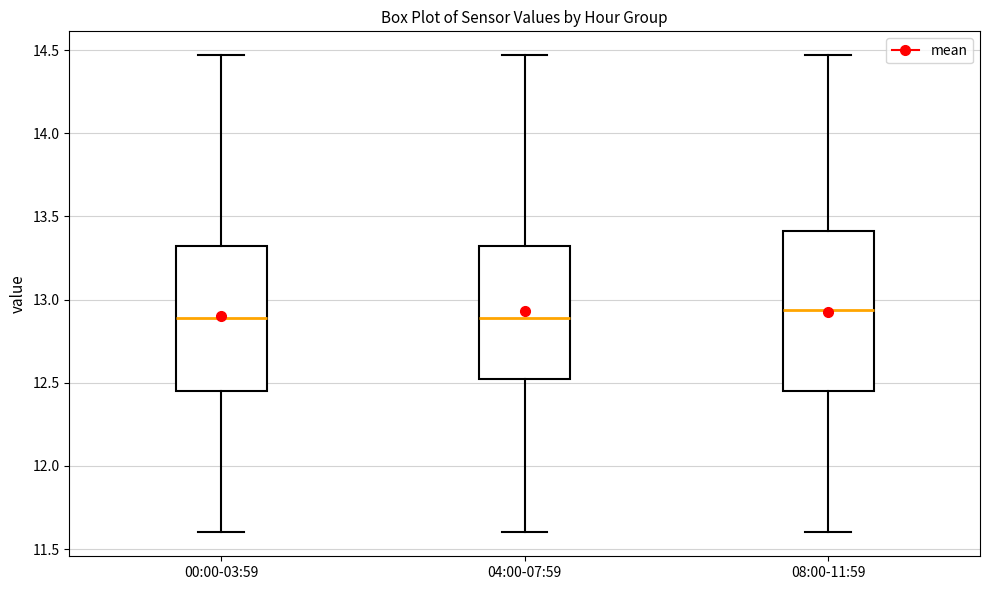

Which box is the tallest, from its lower edge to its upper edge?

08:00-11:59